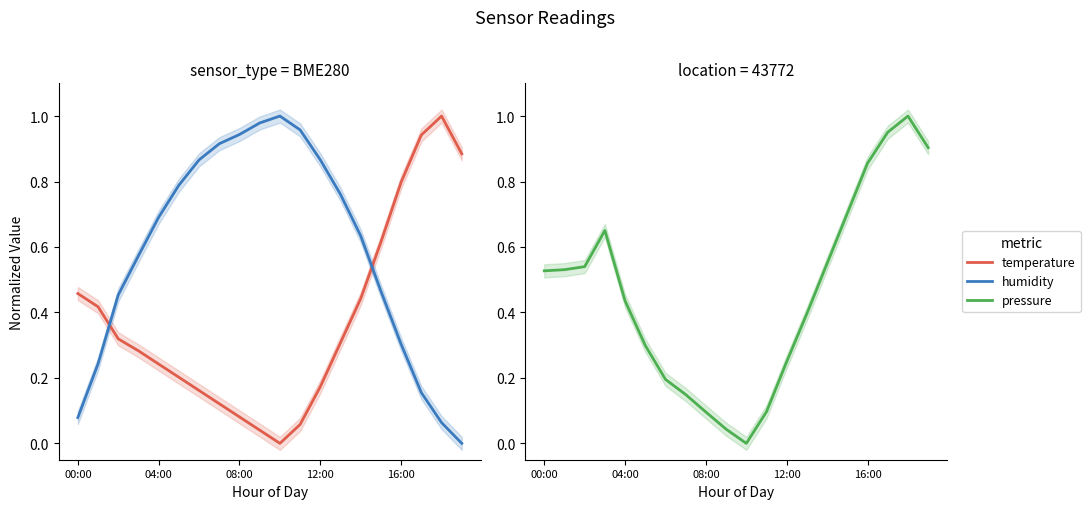

What is the difference between the pressure values at 12 and 13?

0.1